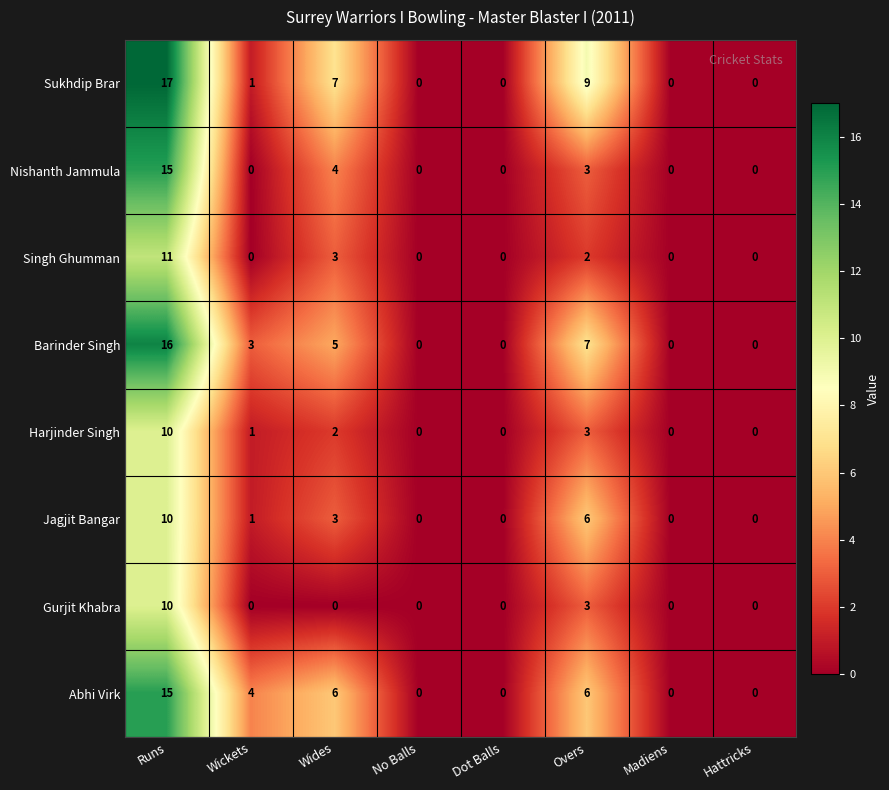

Which series has the widest spread of values?

Sukhdip Brar